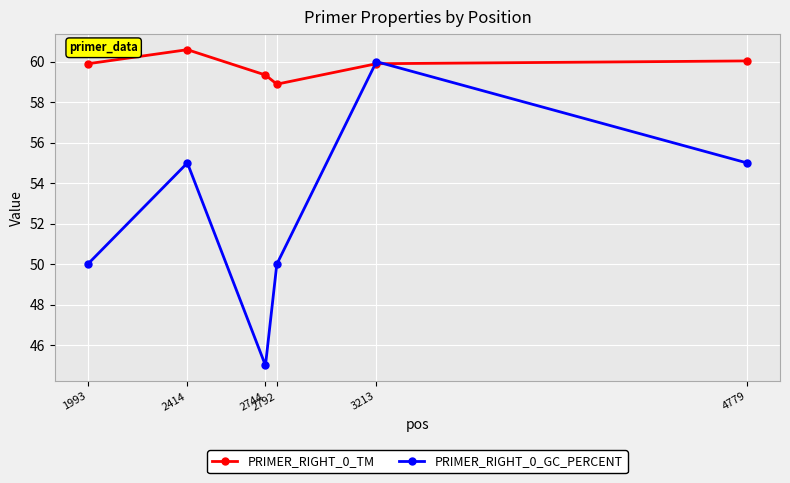

At which category does PRIMER_RIGHT_0_TM reach its first local valley?

2792